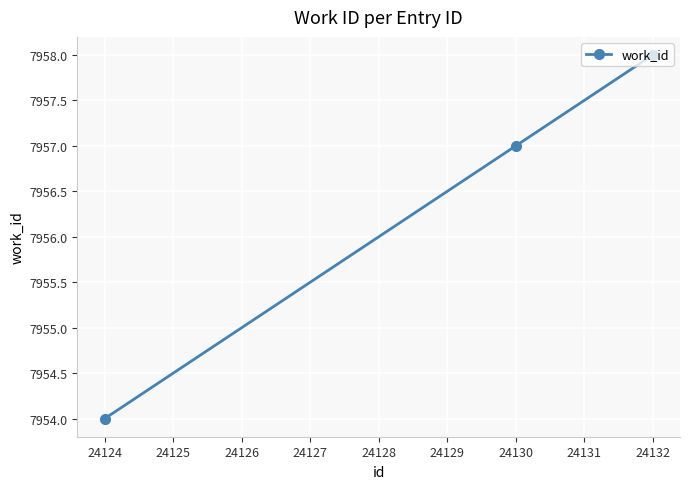

Where is the data nearest to the value 7956?

24130